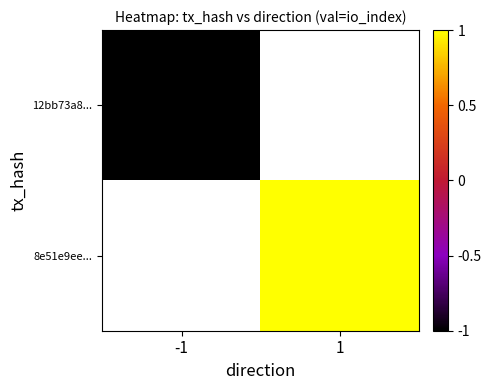

The 8e51e9ee... series shows 1.0 at 1. True or false?

True